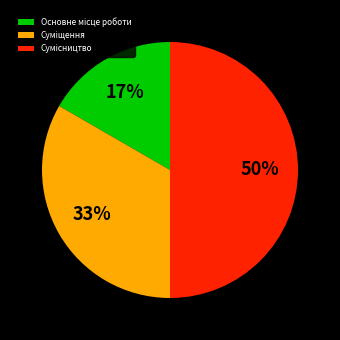

To the nearest percent, what is the average slice percentage?

33%